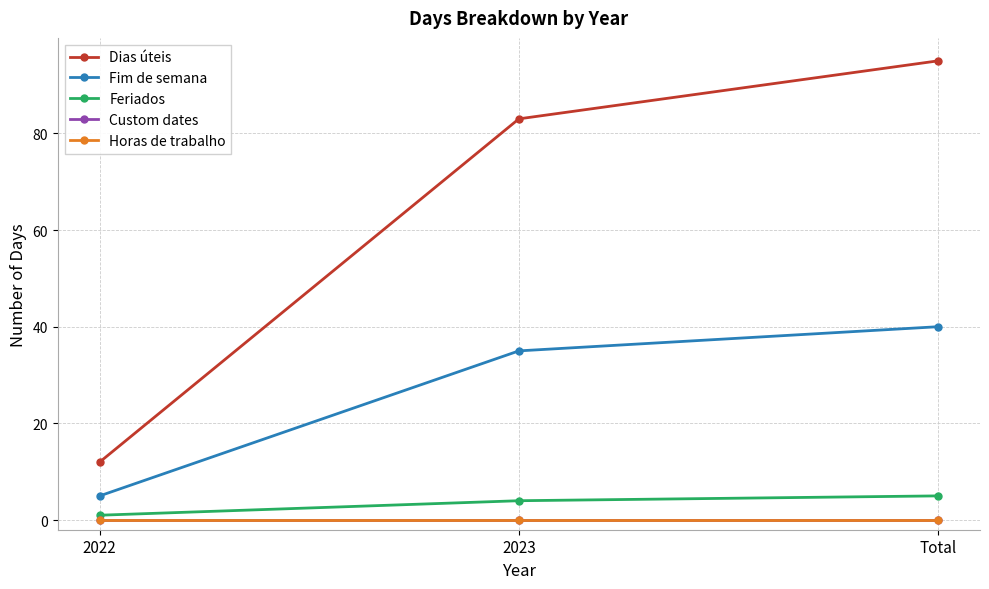

Is this an area chart (filled region under the line)?

No